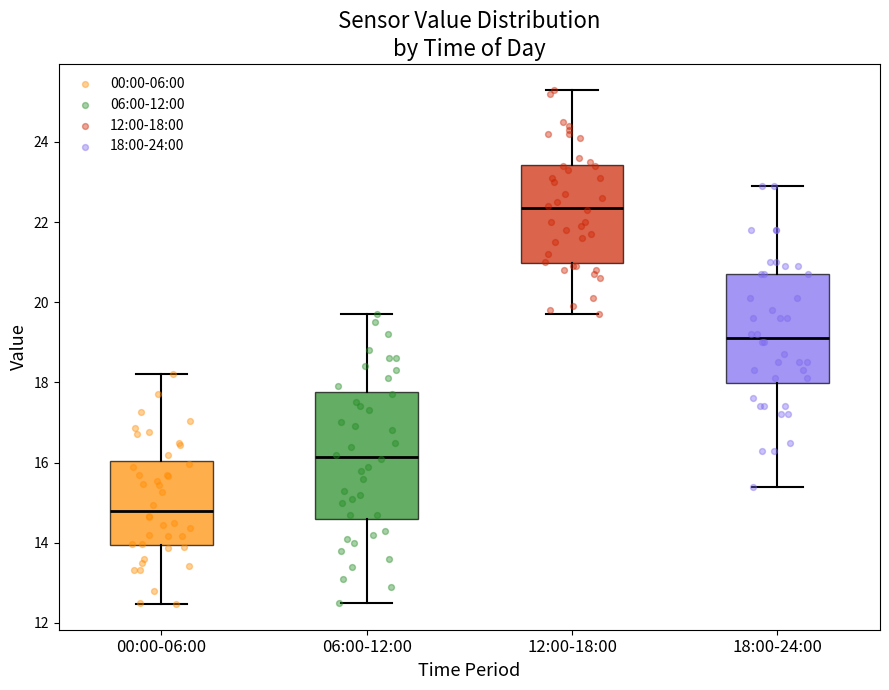

Reading left to right, read every box against the y-axis: the position of its median line, the range the box covers, and the ends of its whiskers. The values are not printed on the chart, so give them approximately, as read against the axis.

00:00-06:00: median 14.8, box 14.0 to 16.0, whiskers 12.4 to 18.2
06:00-12:00: median 16.2, box 14.6 to 17.8, whiskers 12.6 to 19.8
12:00-18:00: median 22.4, box 21.0 to 23.4, whiskers 19.8 to 25.4
18:00-24:00: median 19.2, box 18.0 to 20.8, whiskers 15.4 to 23.0